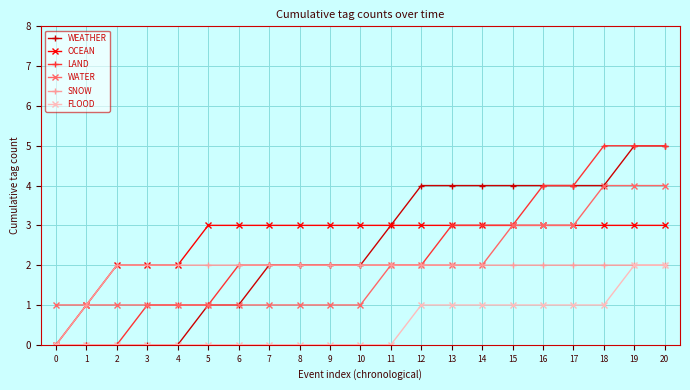

Read the LAND value at 18.

5